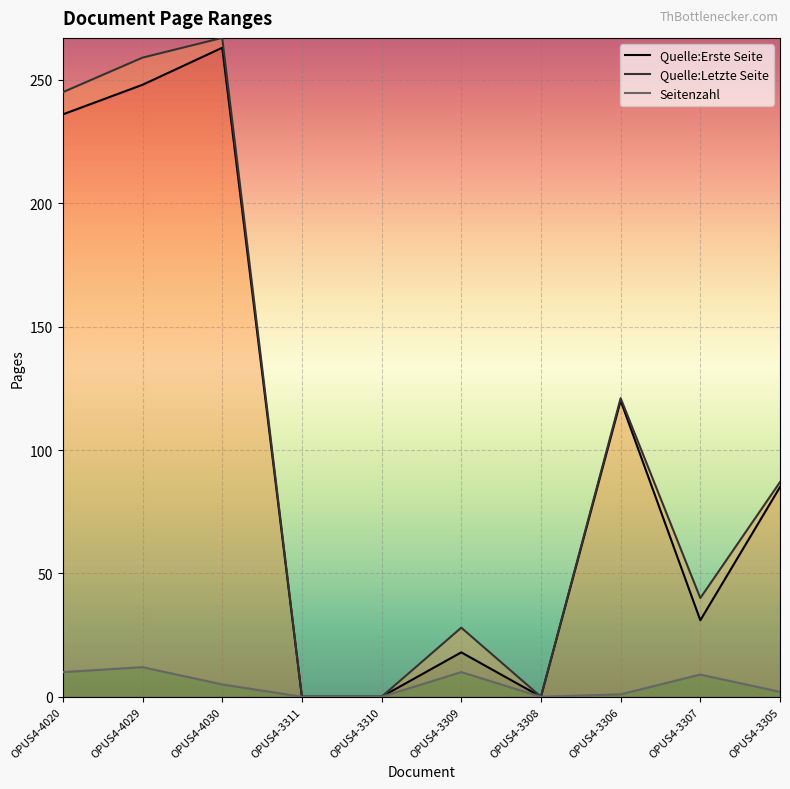

Which has a higher value, OPUS4-3311 or OPUS4-3305?

OPUS4-3305